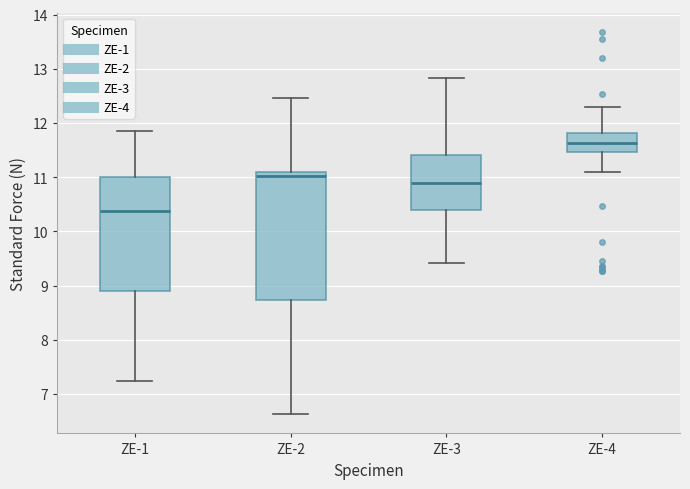

Which box has the highest median line?

ZE-4